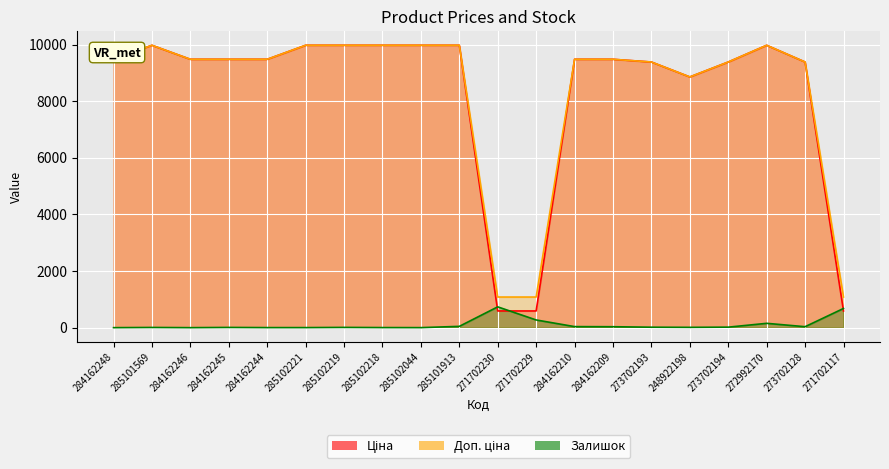

What is the sum of all Ціна values?

165483.6